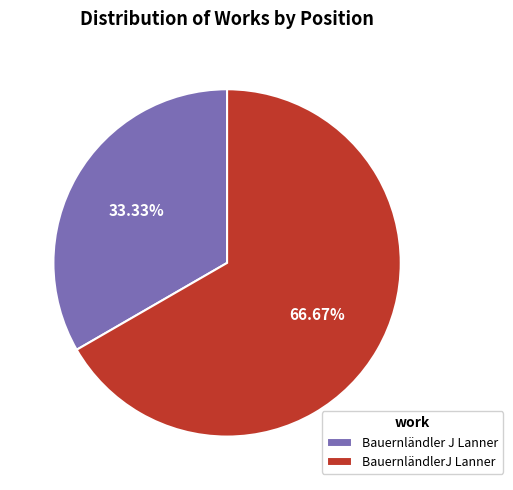

To the nearest percent, what portion does Bauernländler J Lanner represent?

33%